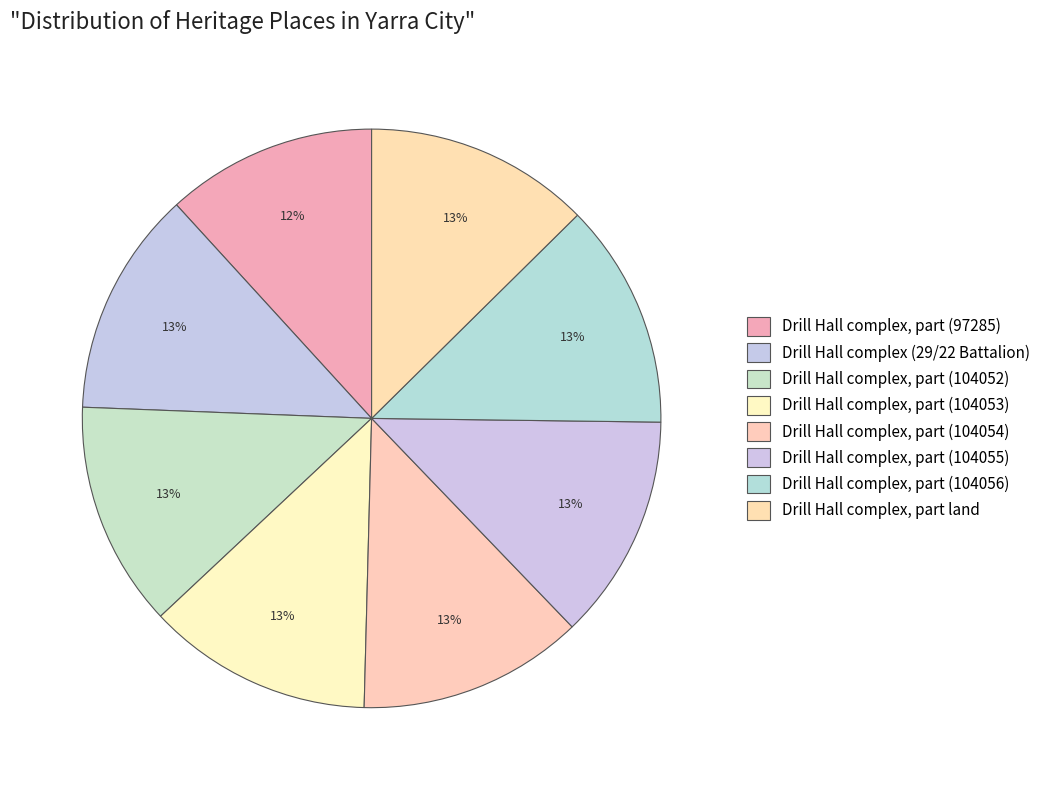

What percentage is NOT represented by Drill Hall complex, part (97285)?

88.2%